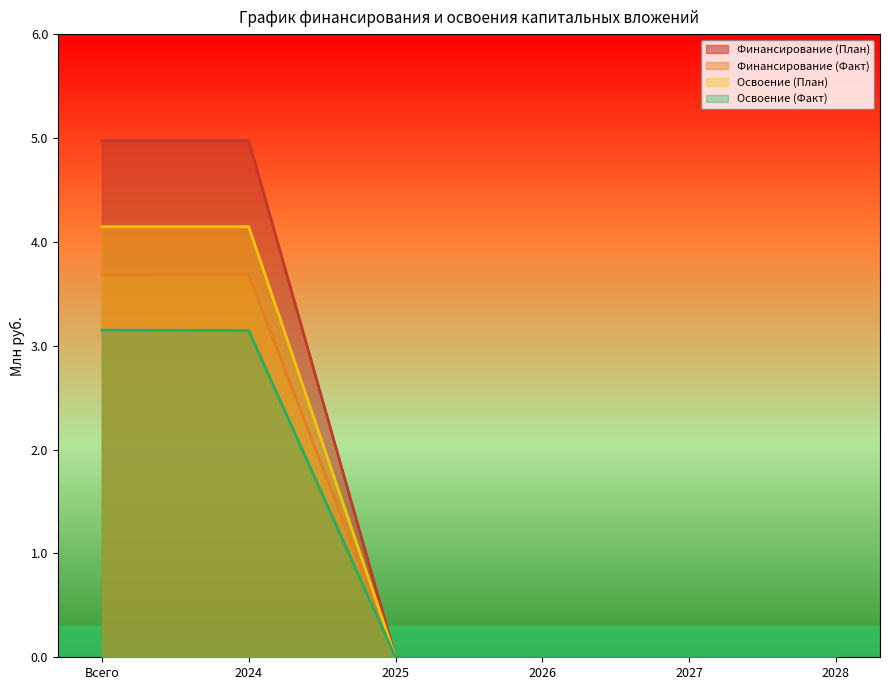

Is the value of Освоение (План) at Всего greater than the value of Финансирование (План) at 2025?

Yes